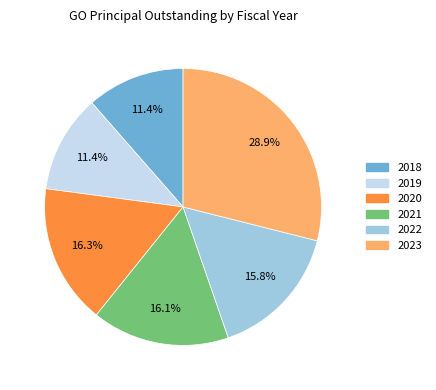

What is the ratio of the value at 2022 to the value at 2023?

0.5